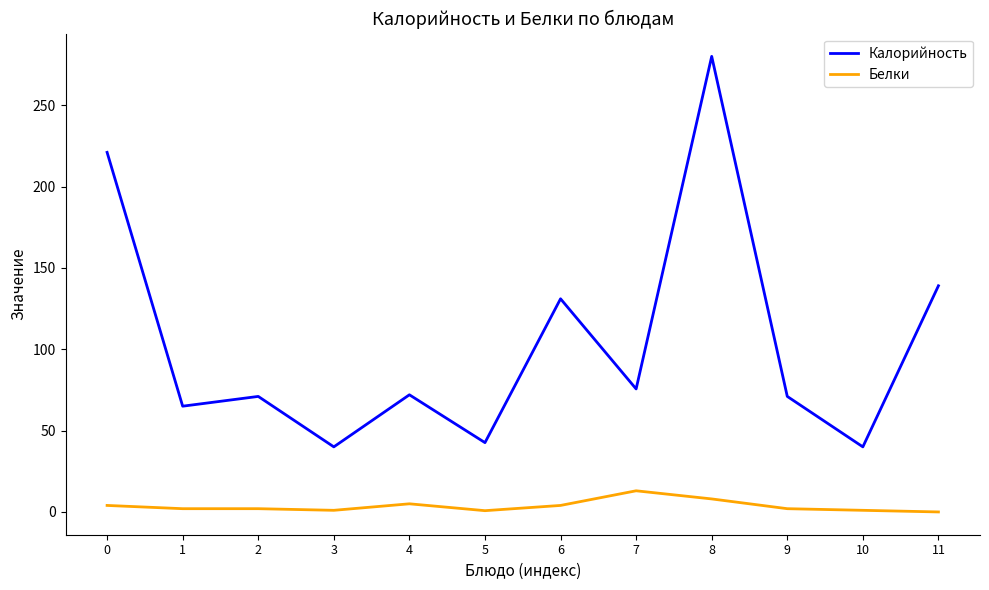

Does the chart display data point markers on the line(s)?

No